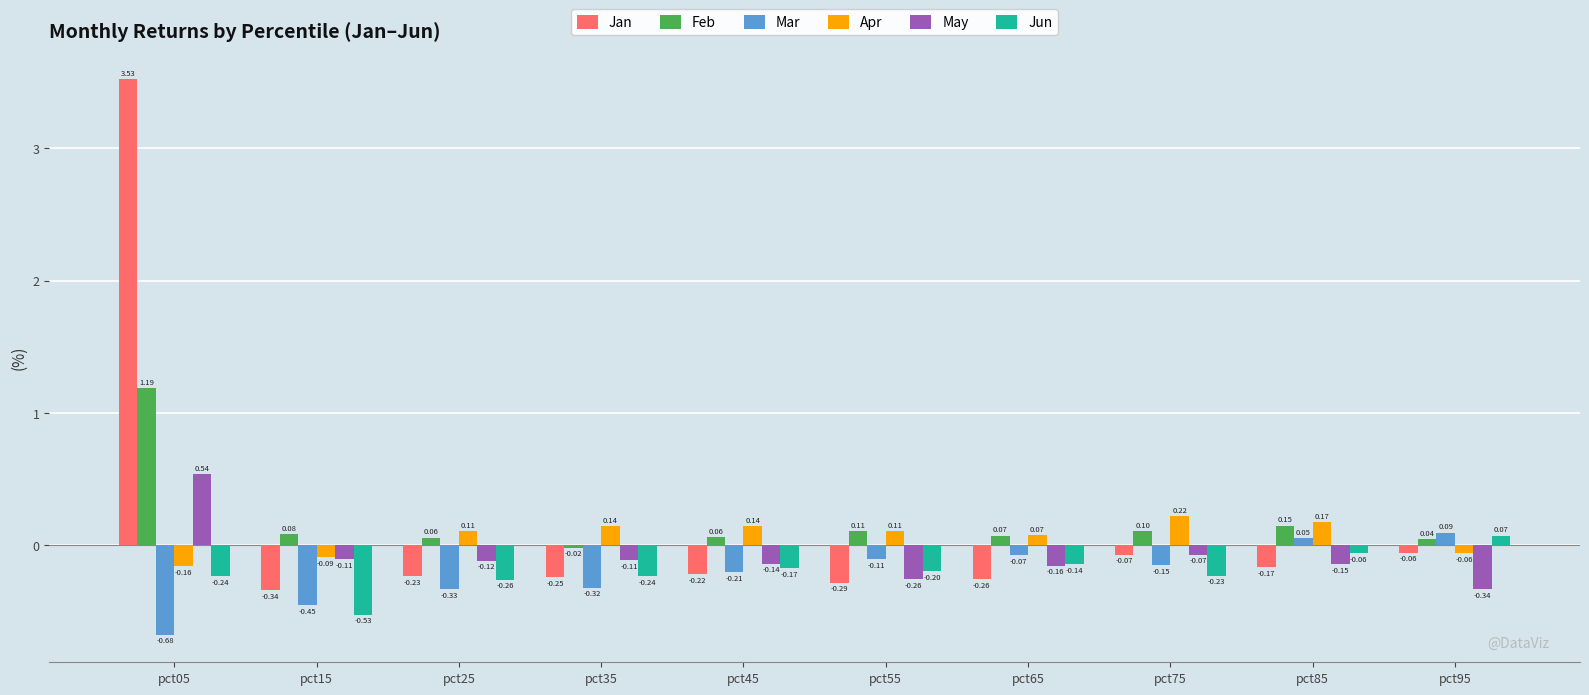

At how many categories does at least one series exceed 2?

1